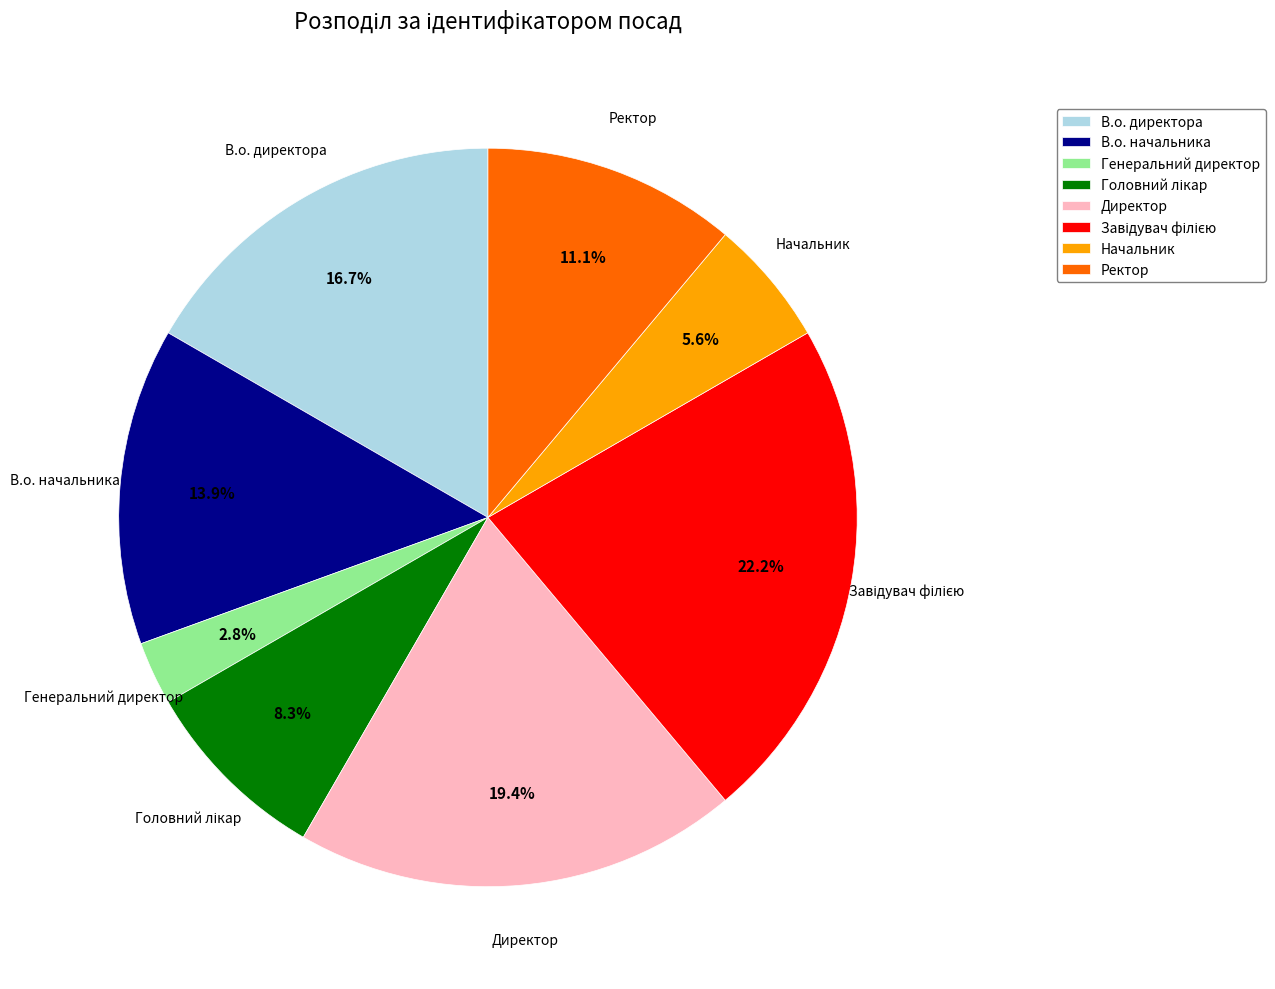

To the nearest percent, what portion does В.о. начальника represent?

14%